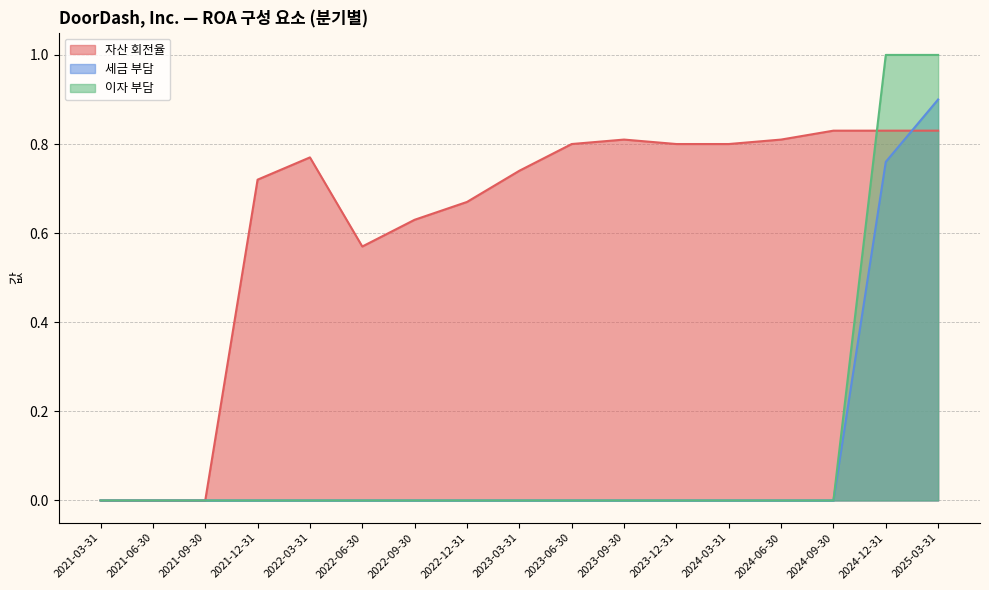

Which has a higher value, 2022-06-30 or 2021-12-31?

2021-12-31